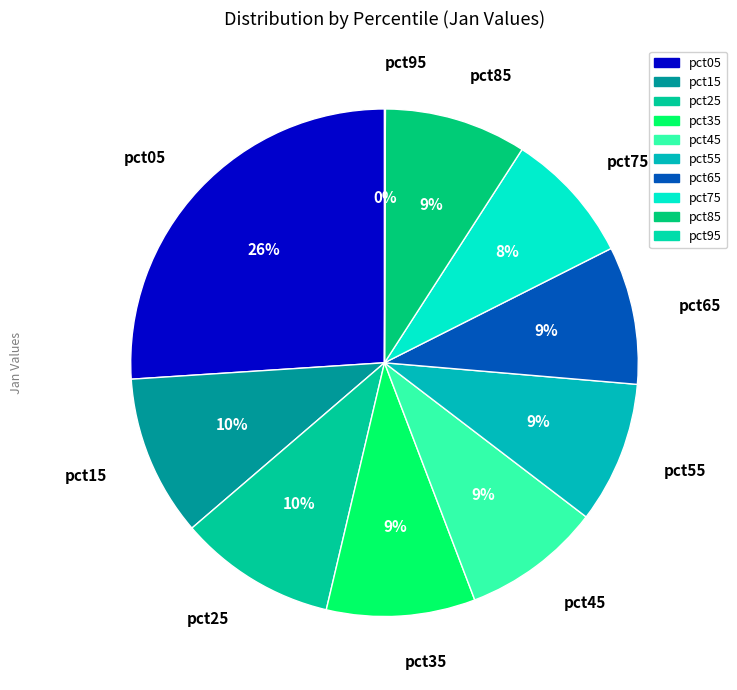

Between pct75 and pct85, which is larger?

pct85